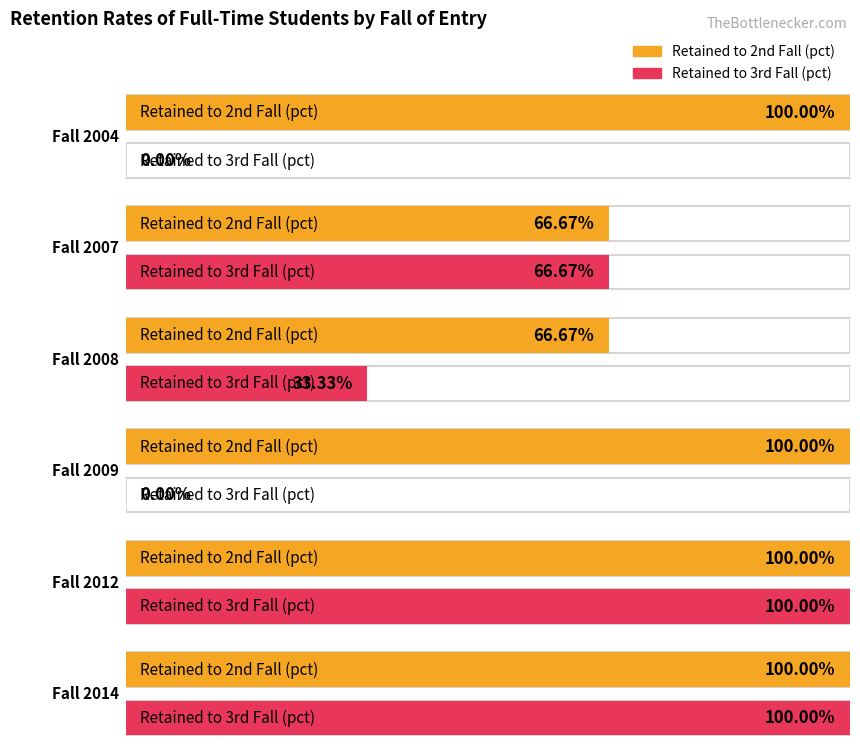

Reading left to right, what are all the values shown in this chart?

Retained to 2nd Fall (pct): 100.0	66.7	66.7	100.0	100.0	100.0
Retained to 3rd Fall (pct): 0.0	66.7	33.3	0.0	100.0	100.0